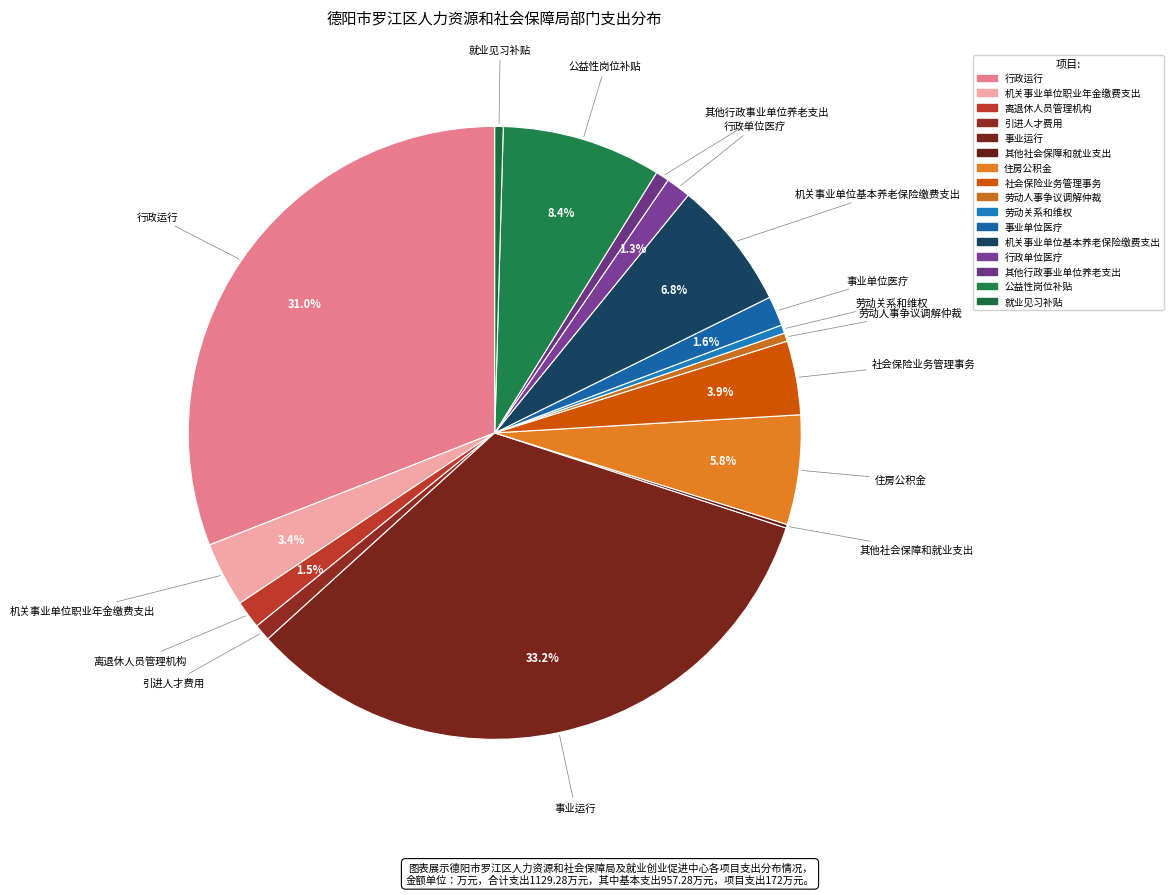

What is the ratio of the value at 行政运行 to the value at 住房公积金?

5.4